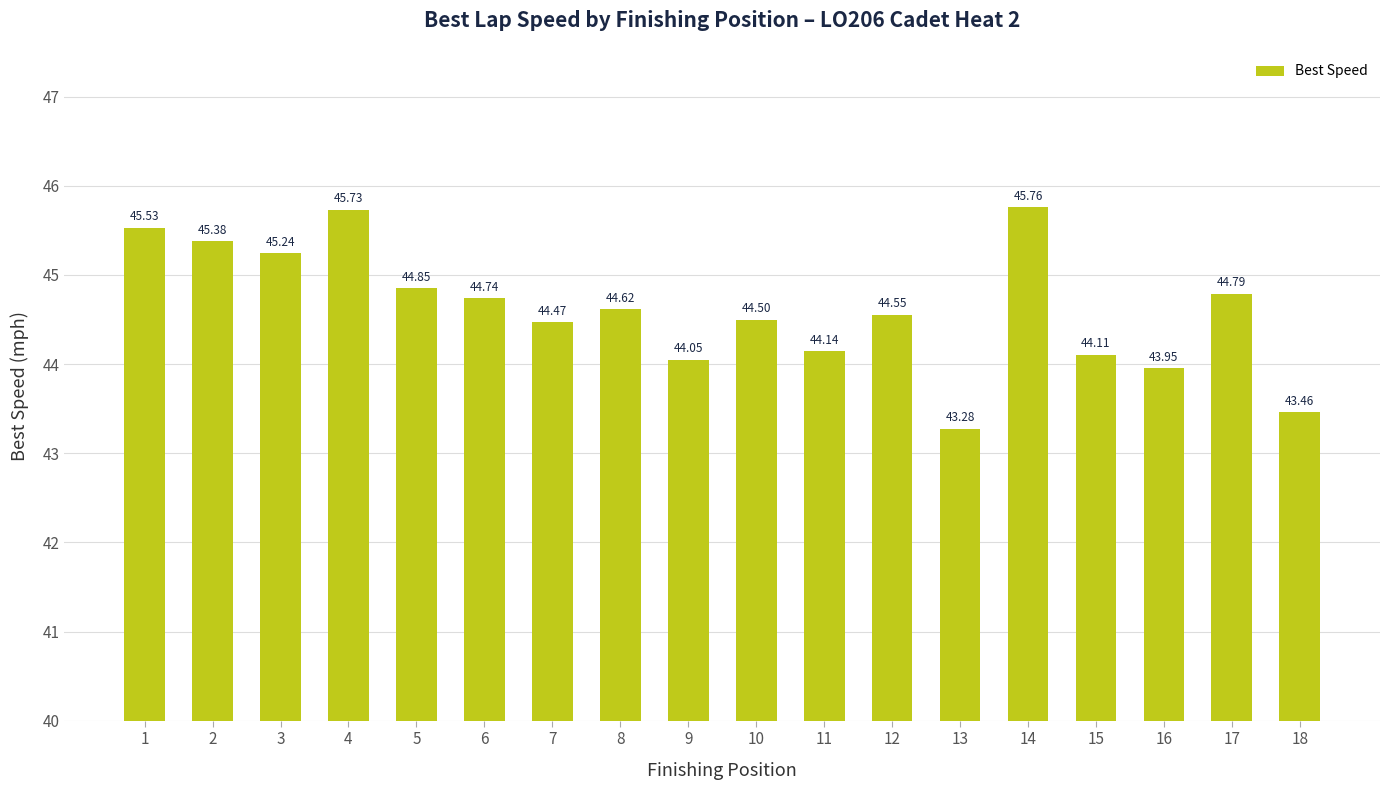

How many data points are less than 44?

3